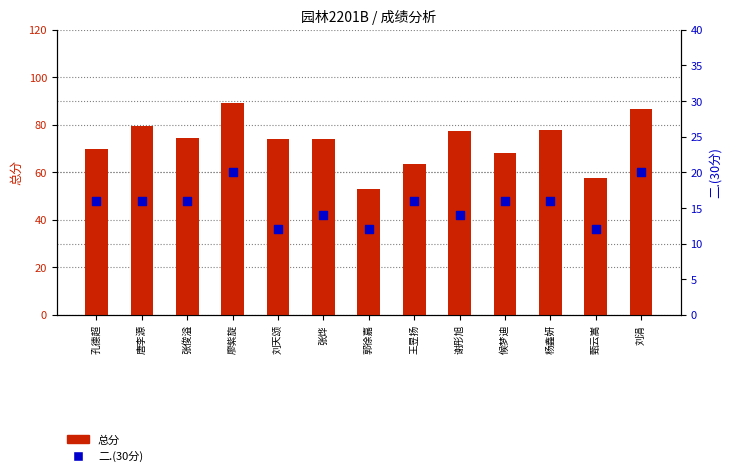

What are all the series names shown in the legend?

总分, 二.(30分)